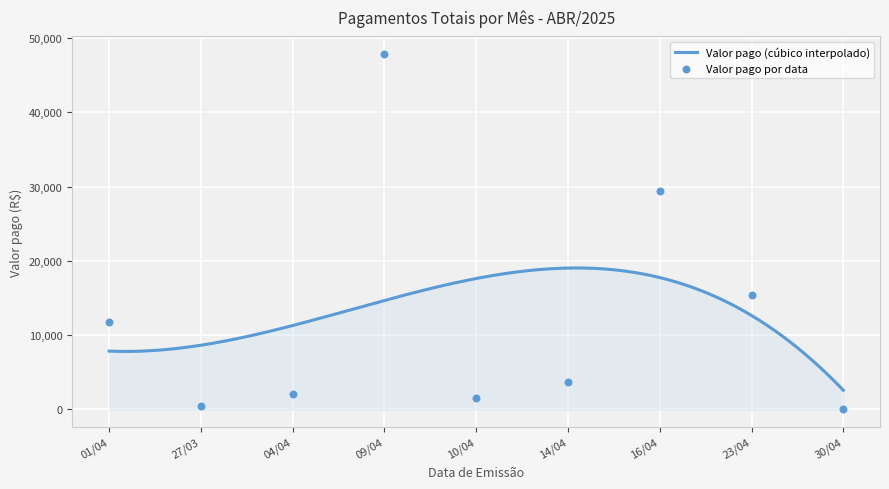

What is the maximum value for Valor pago (cúbico interpolado)?

19046.1